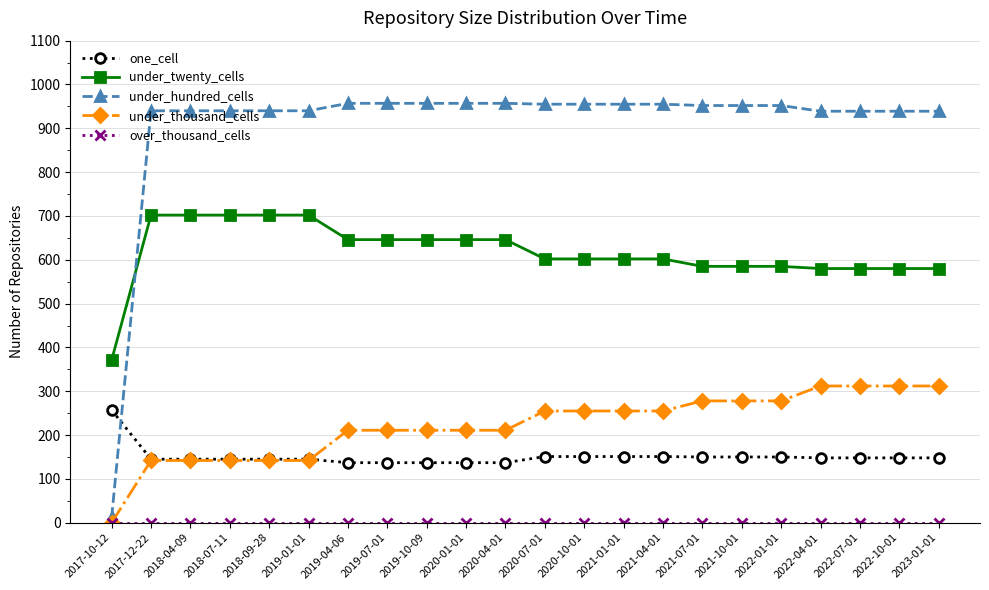

What value does the under_hundred_cells series have at 2019-10-09, to the nearest 10?

960